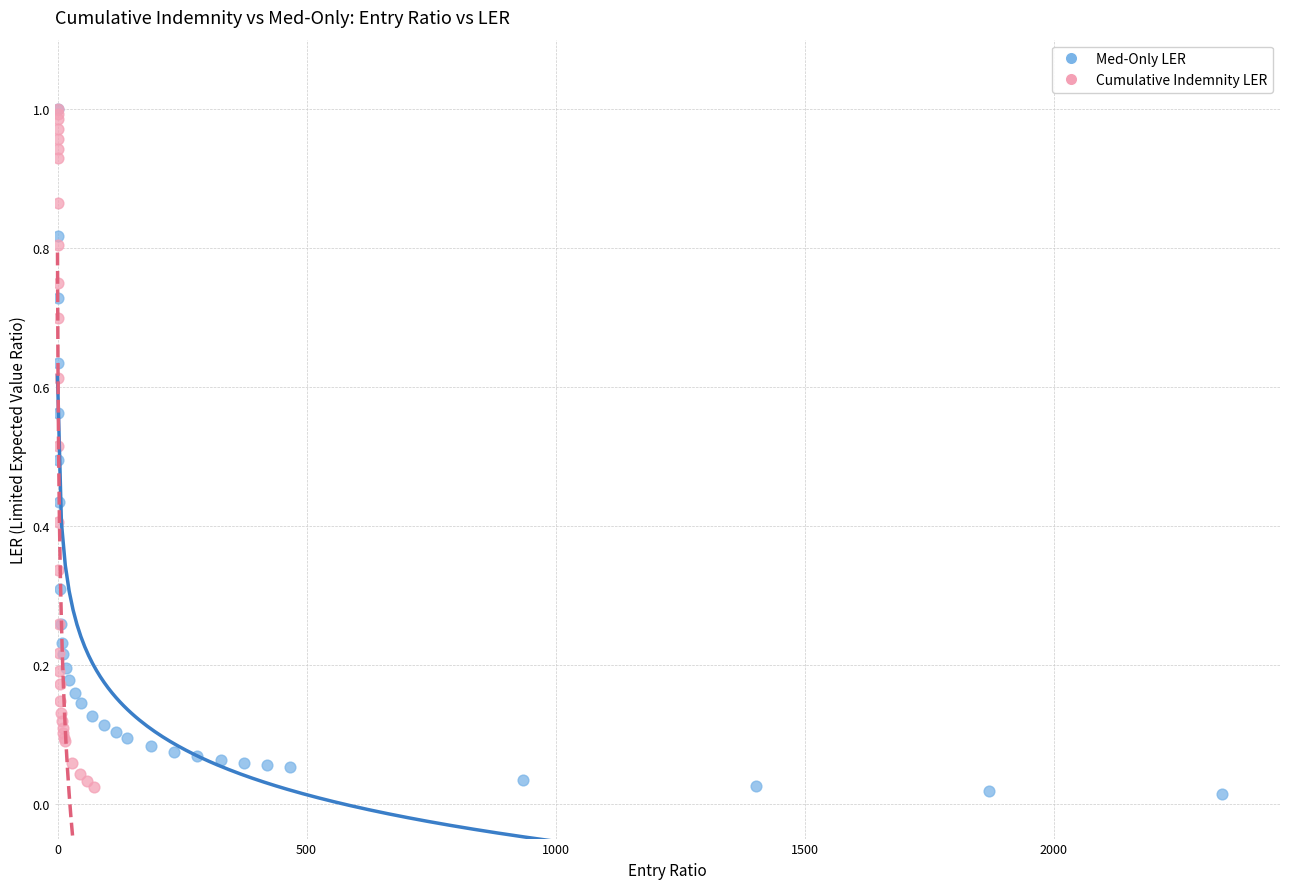

What are all the series names shown in the legend?

Med-Only LER, Cumulative Indemnity LER